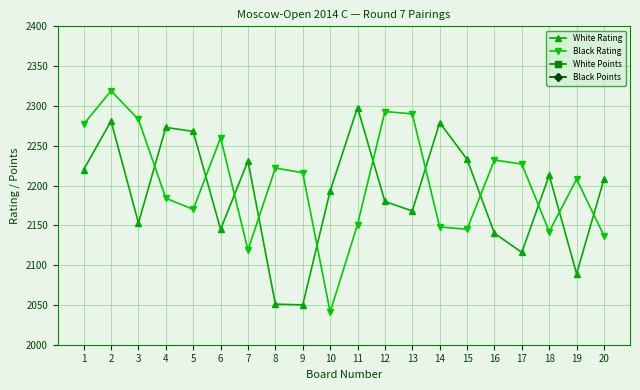

In White Rating, how many points are higher than both neighbors (excluding endpoints)?

6